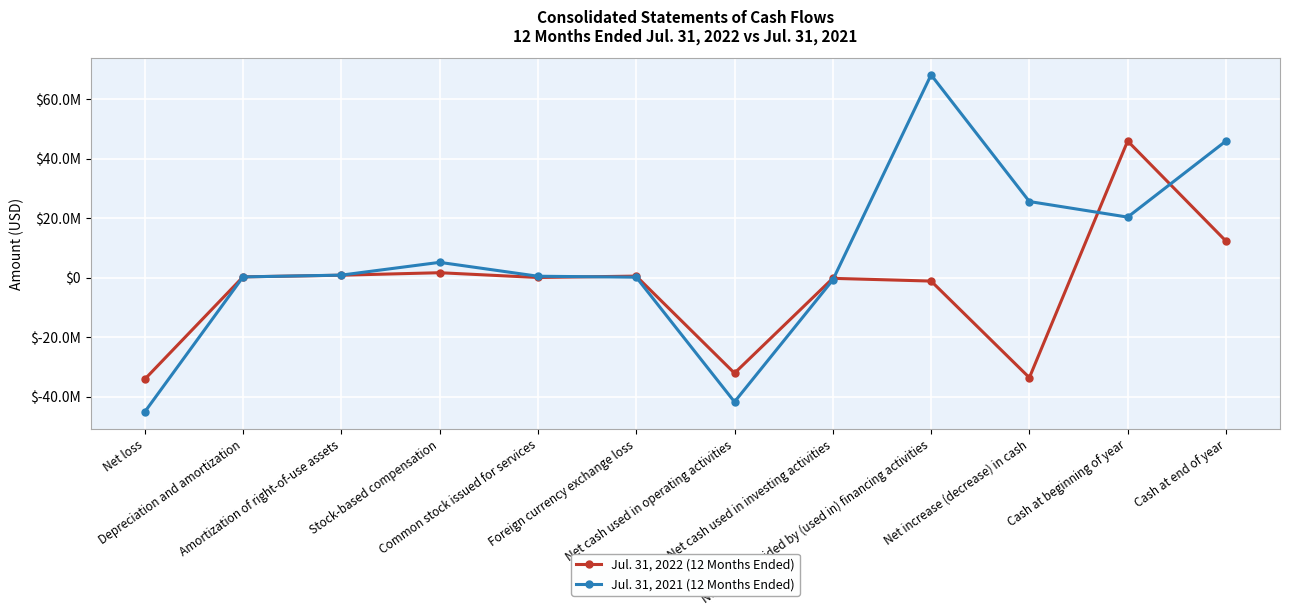

What is the label of the 11th point from the left?

Cash at beginning of year